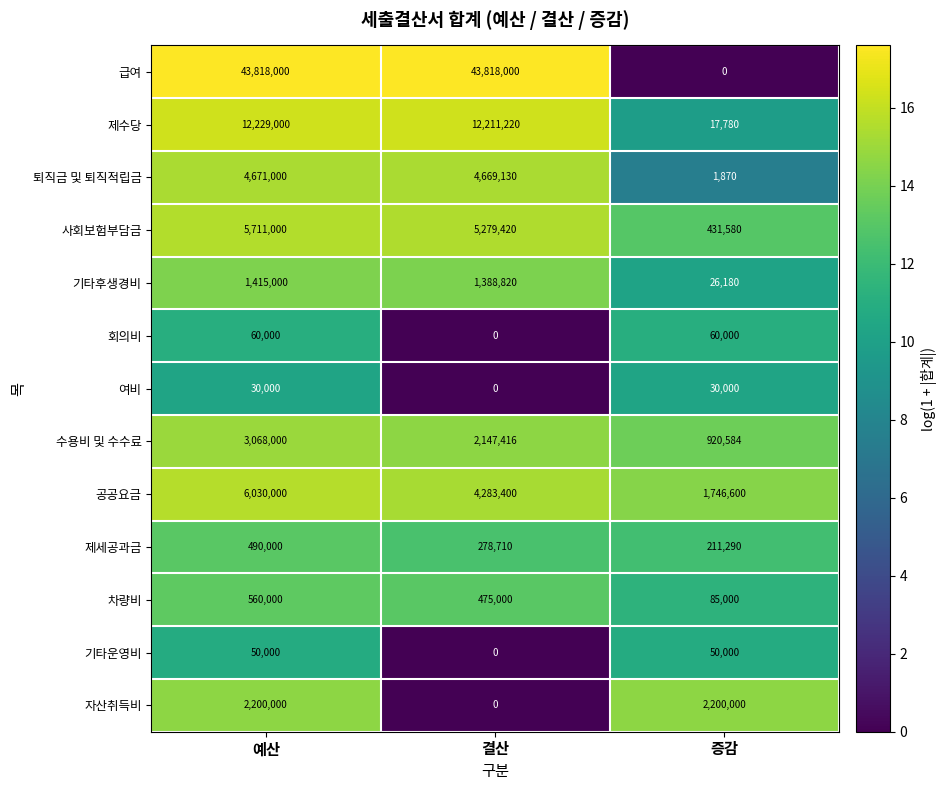

Which series has the largest total across all categories?

급여